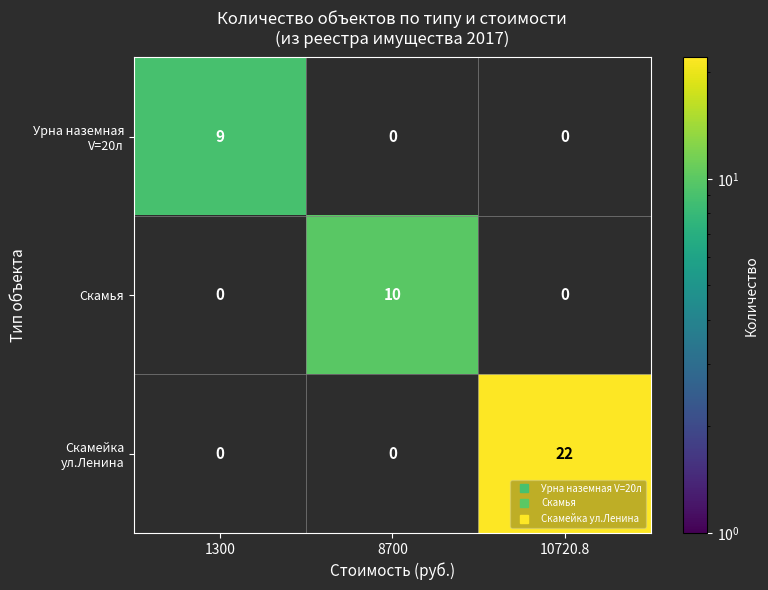

What is the maximum value shown in the chart?

22